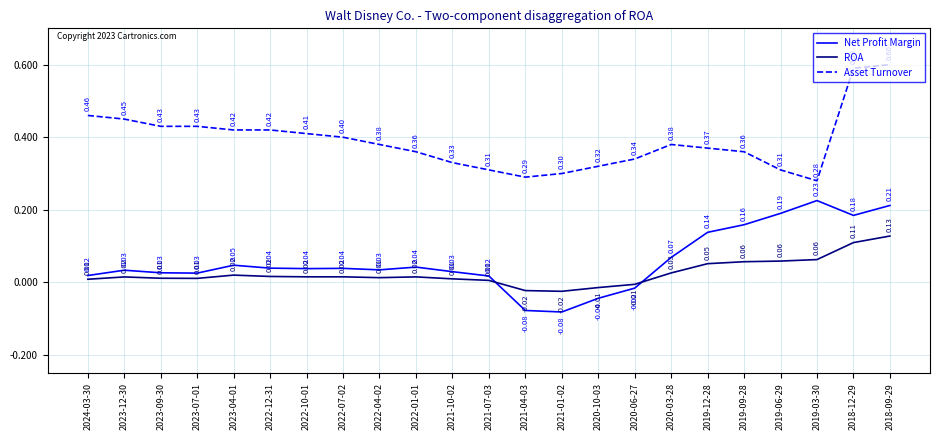

How many times do ROA and Net Profit Margin cross each other?

2